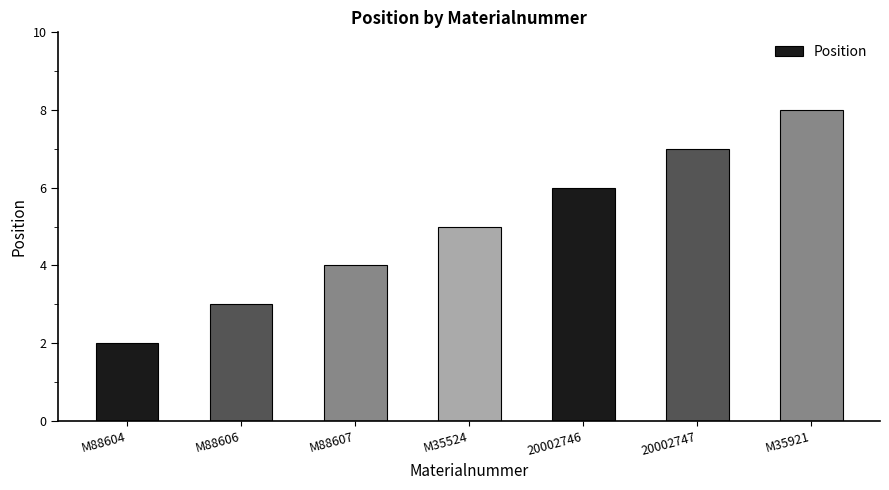

Are the bars horizontal?

No